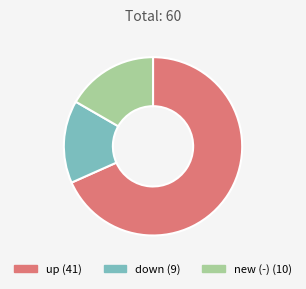

Between new (-) and up, which is larger?

up